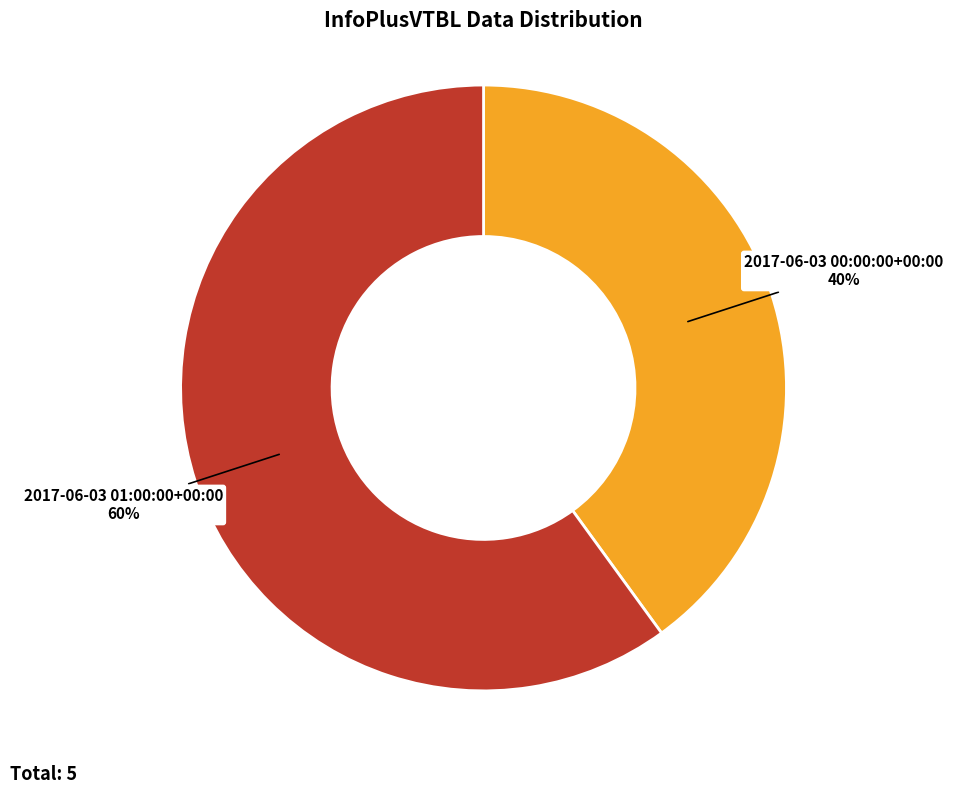

Is there any slice that represents more than half of the pie?

Yes